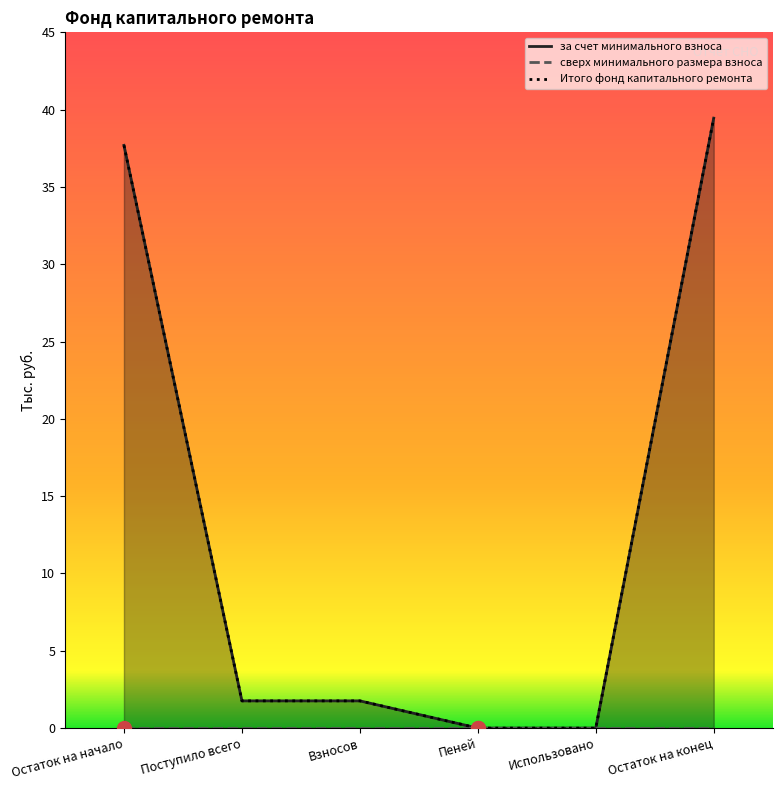

The value of Итого фонд капитального ремонта at Остаток на конец is 39.5. True or false?

True